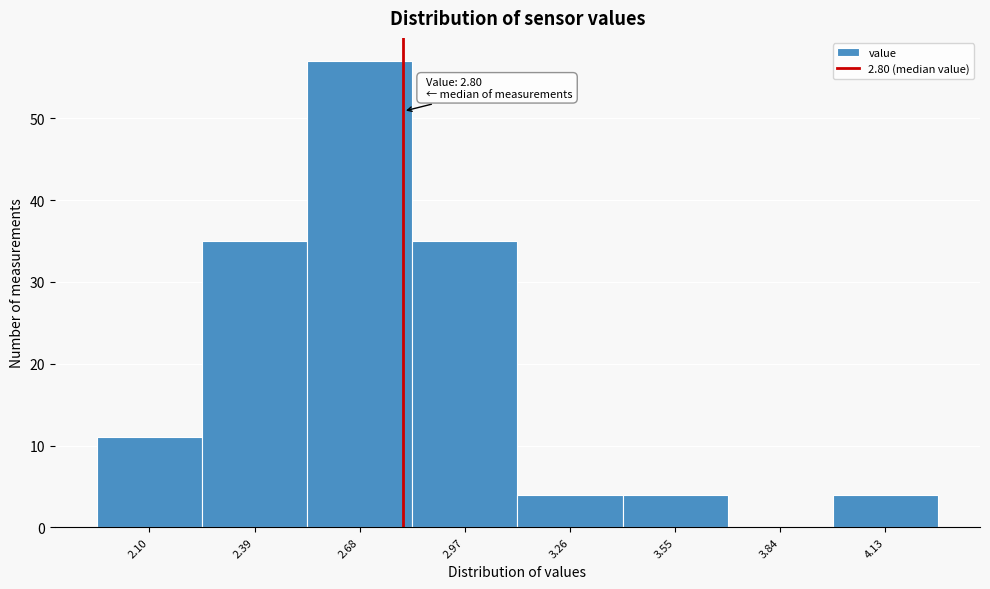

Which range on the x-axis has the tallest bar?

2.535 to 2.825